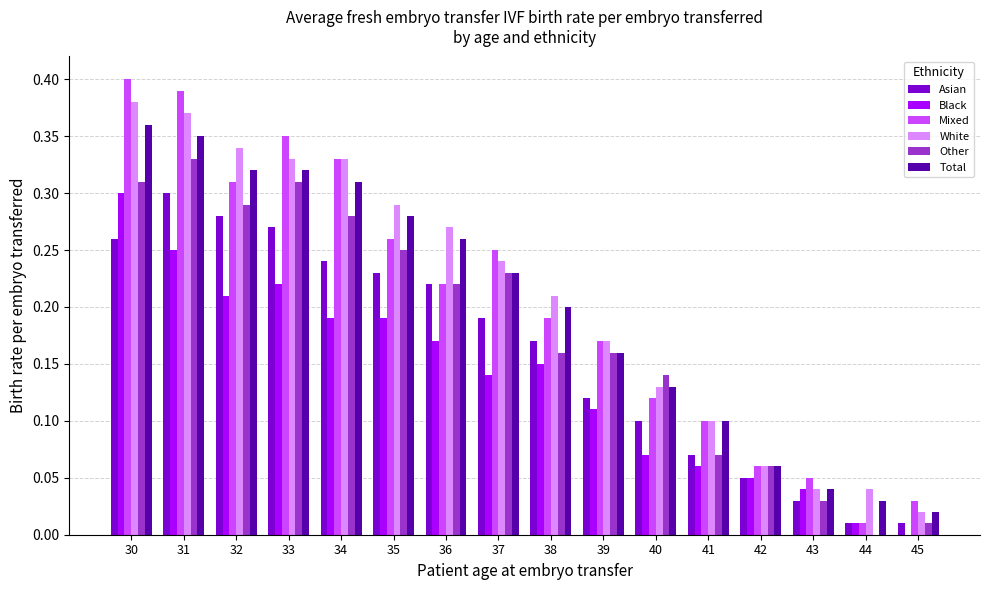

True or false: Mixed has a value of 0.2 at 37.

True